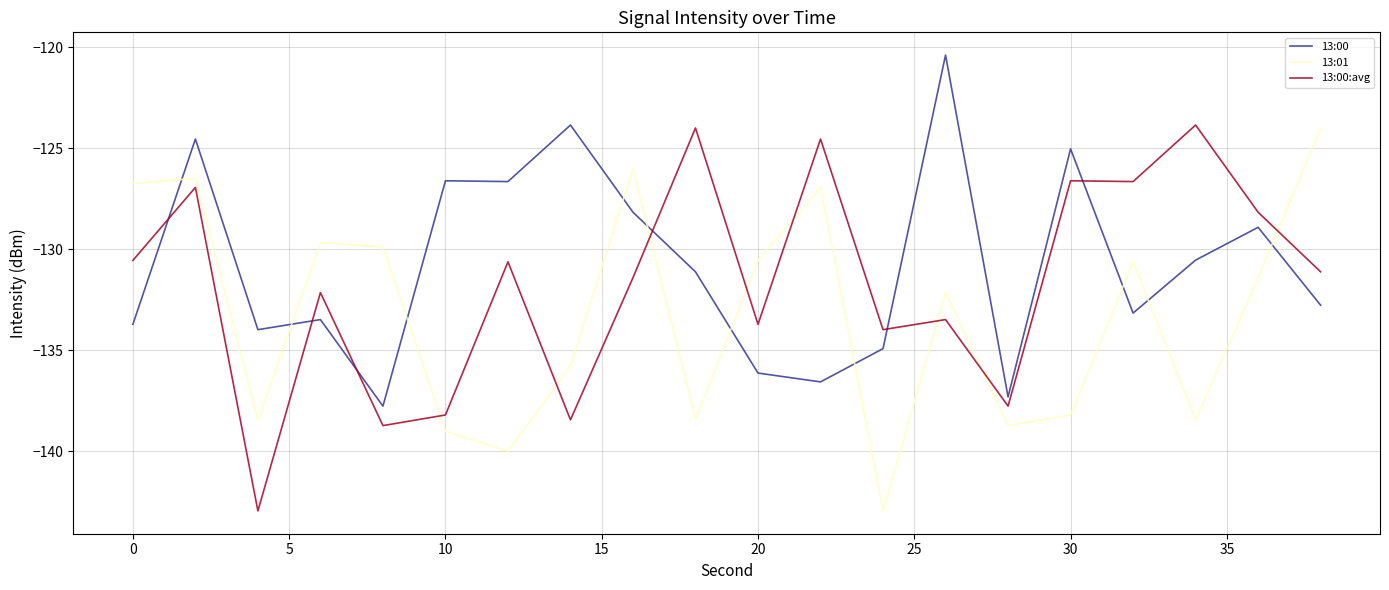

After their last crossing, which series has the higher values: 13:00:avg or 13:00?

13:00:avg